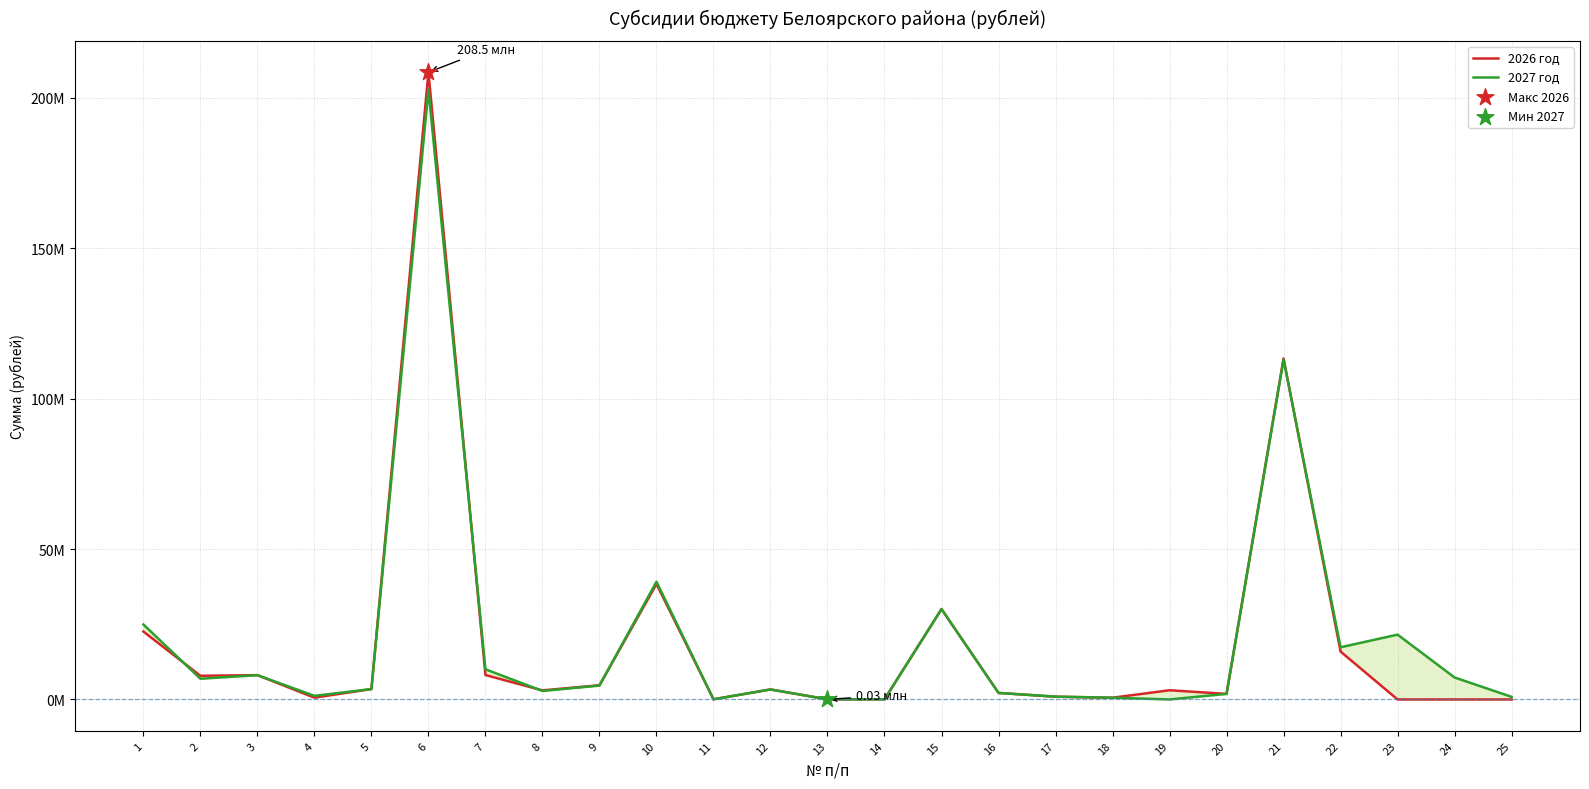

Which series has the largest Y range (max minus min)?

2026 год